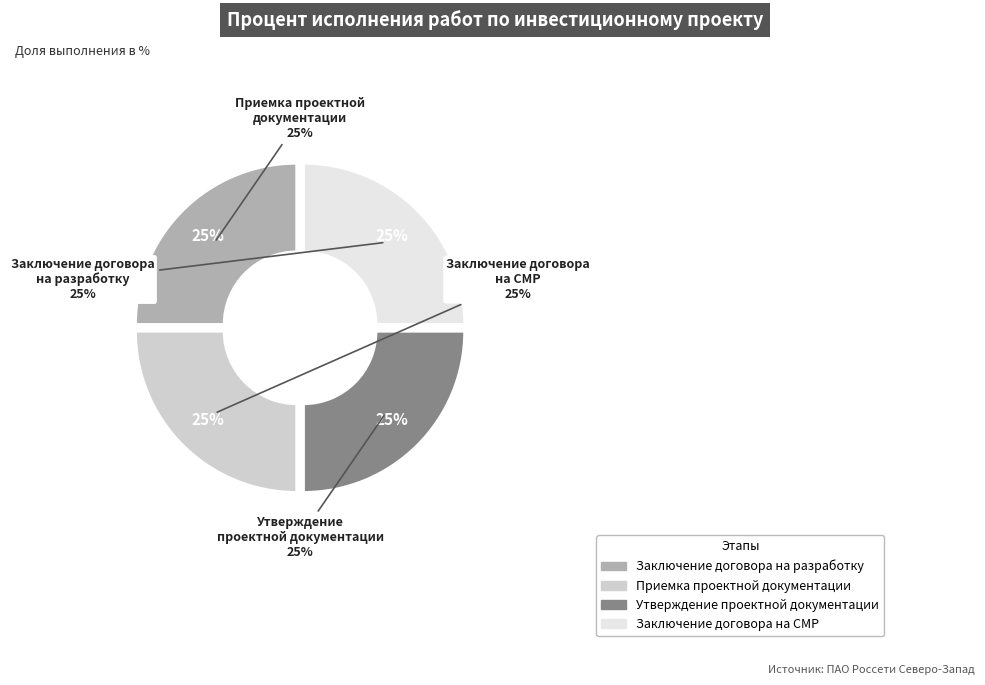

Do Организационный этап and Утверждение документации together represent more than half of the pie?

No